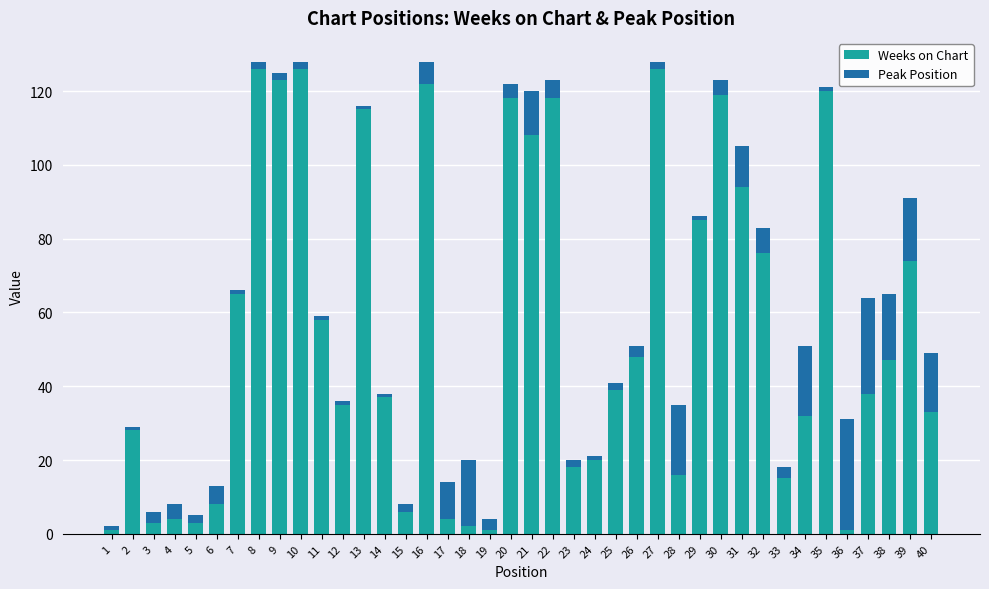

True or false: Weeks on Chart has a value of 35 at 12.

True